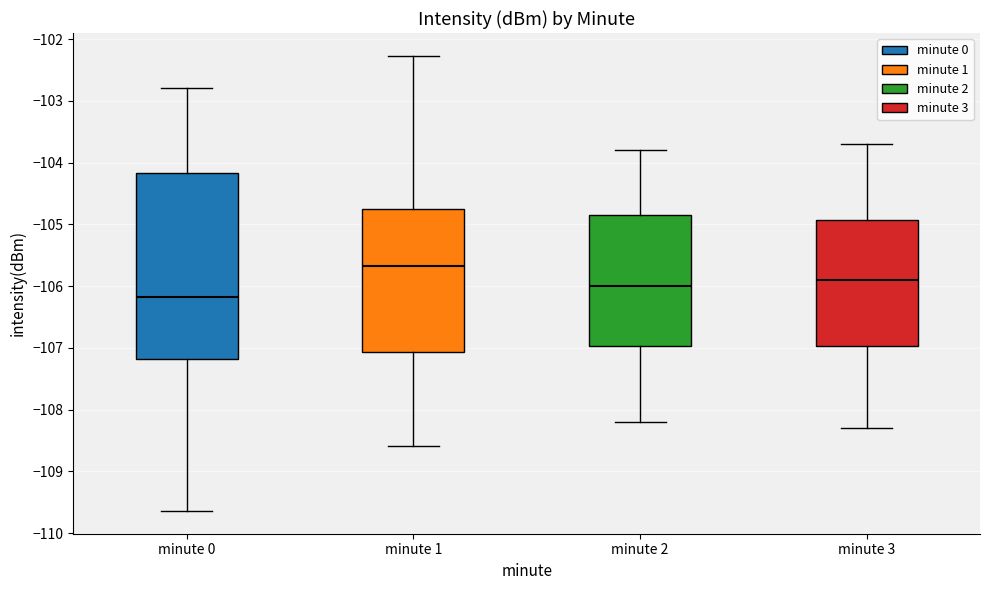

Which box's median line is the highest?

minute 1